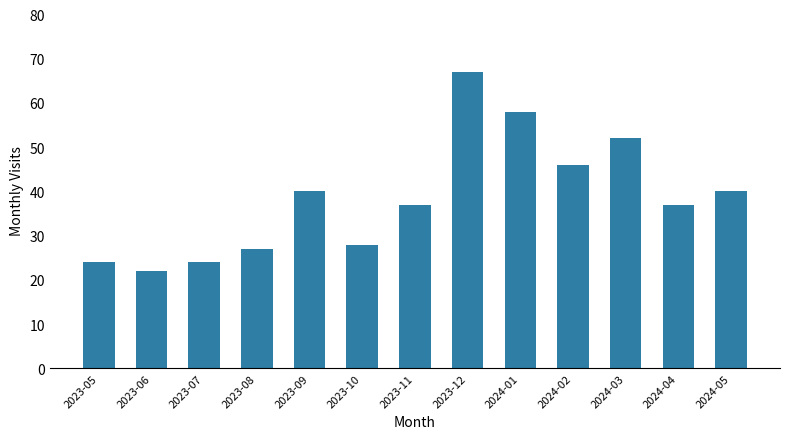

What is the greatest value displayed?

67